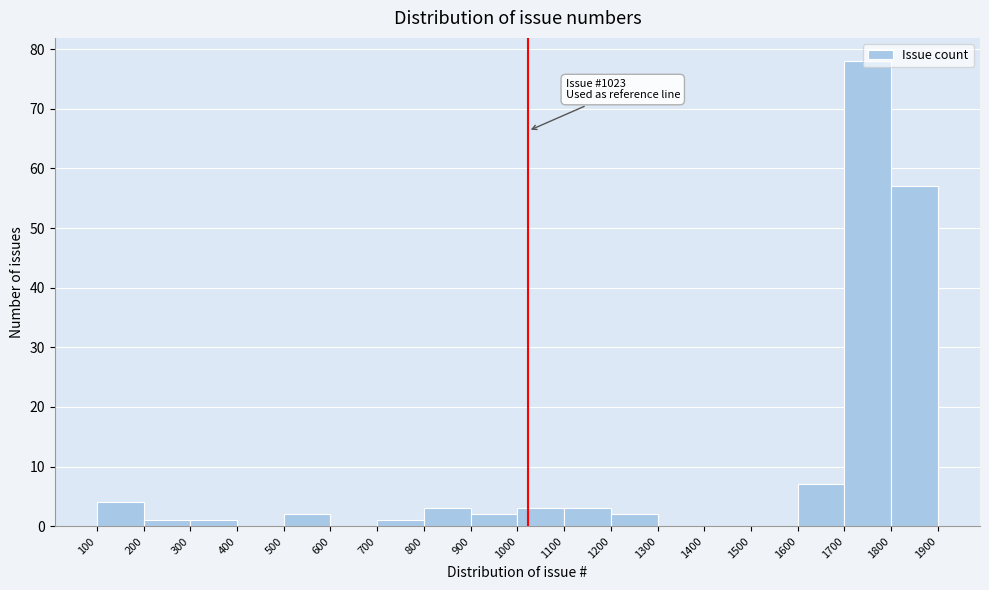

Over which range of the x-axis is the bar tallest?

1700 to 1800